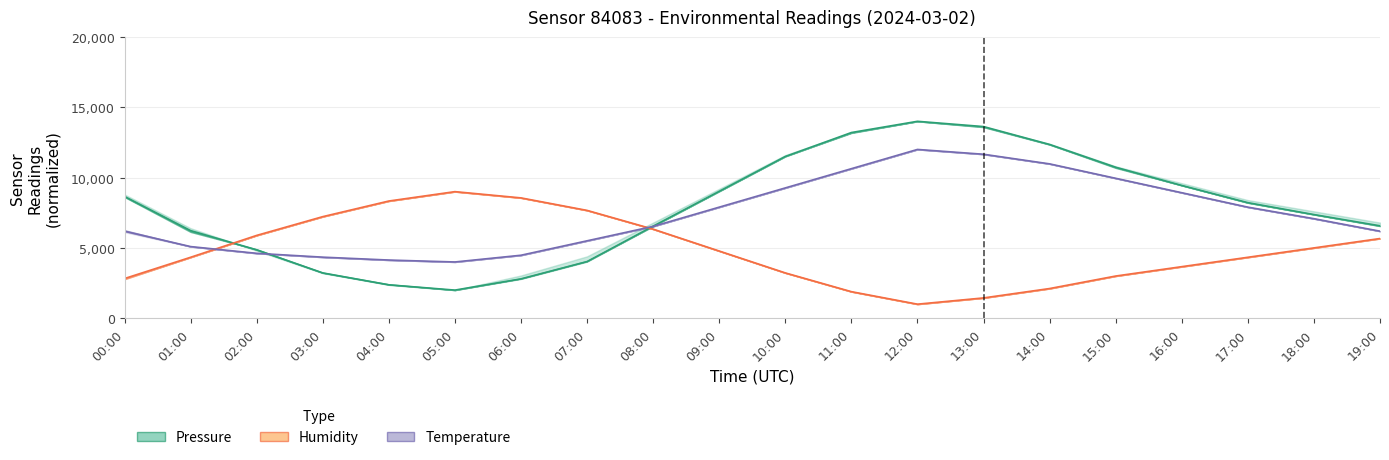

Rank the categories by Temperature value from lowest to highest.

05:00, 04:00, 03:00, 06:00, 02:00, 01:00, 07:00, 00:00, 19:00, 08:00, 18:00, 09:00, 17:00, 16:00, 10:00, 15:00, 11:00, 14:00, 13:00, 12:00